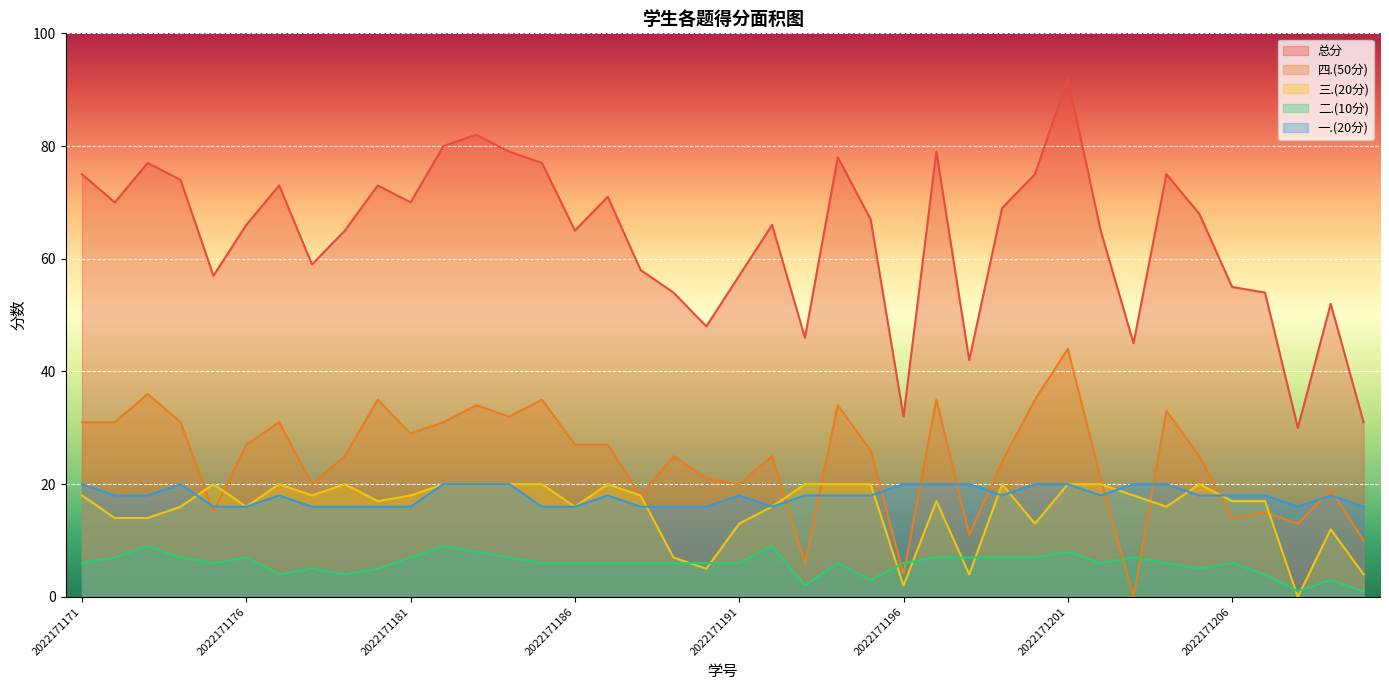

Which category has the highest value in the 二.(10分) series?

2022171173